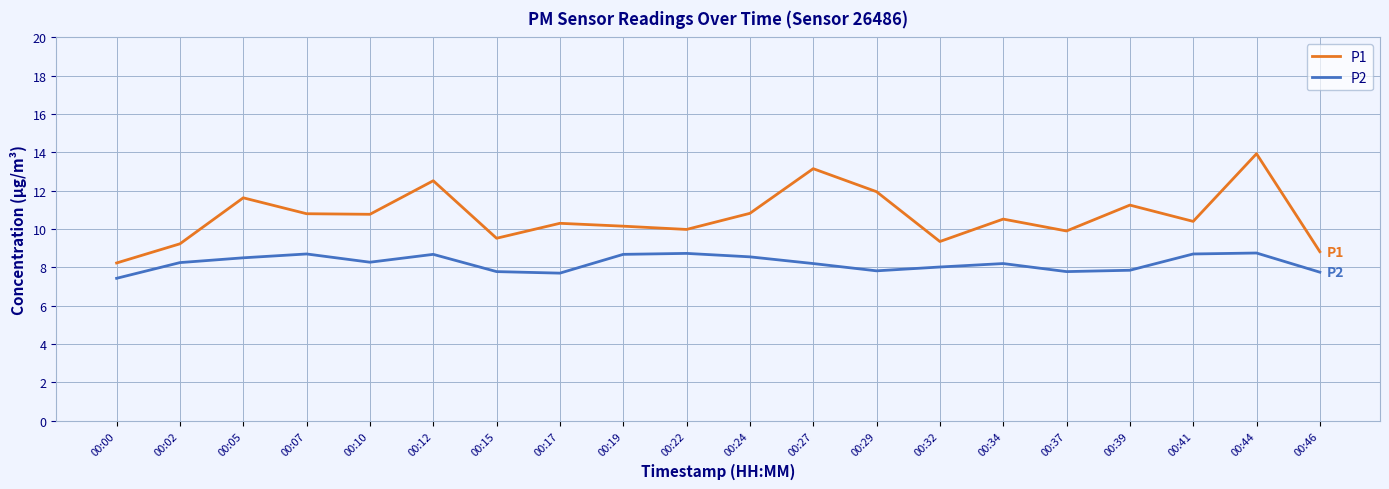

What is the sum of the P1 values at 00:46 and 00:10?

19.6